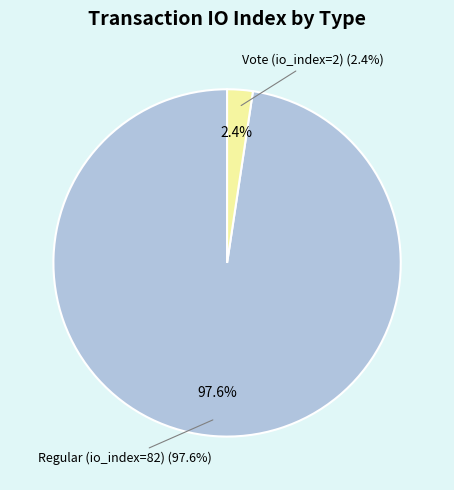

Count the number of slices in the pie.

2